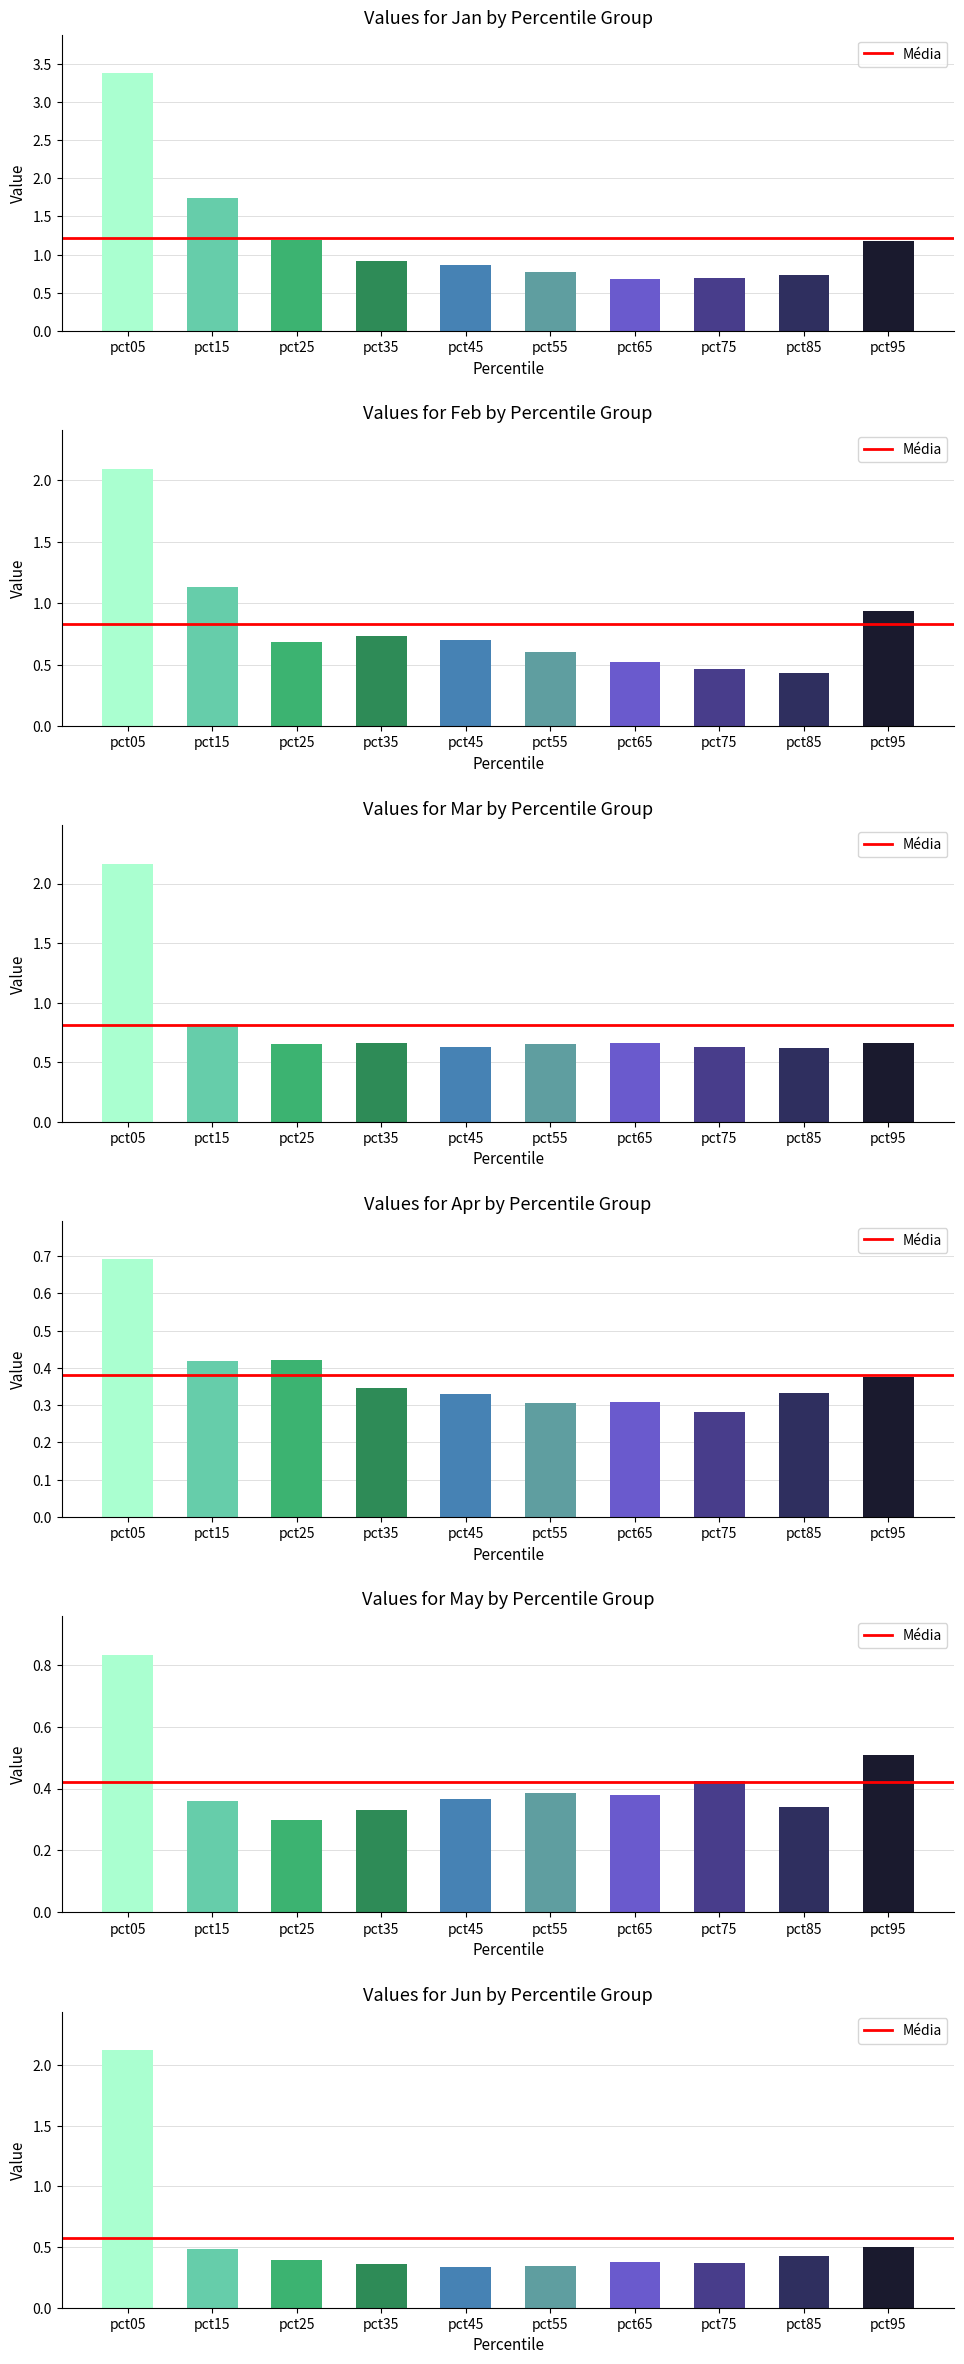

How many Apr values are between 0 and 1?

10